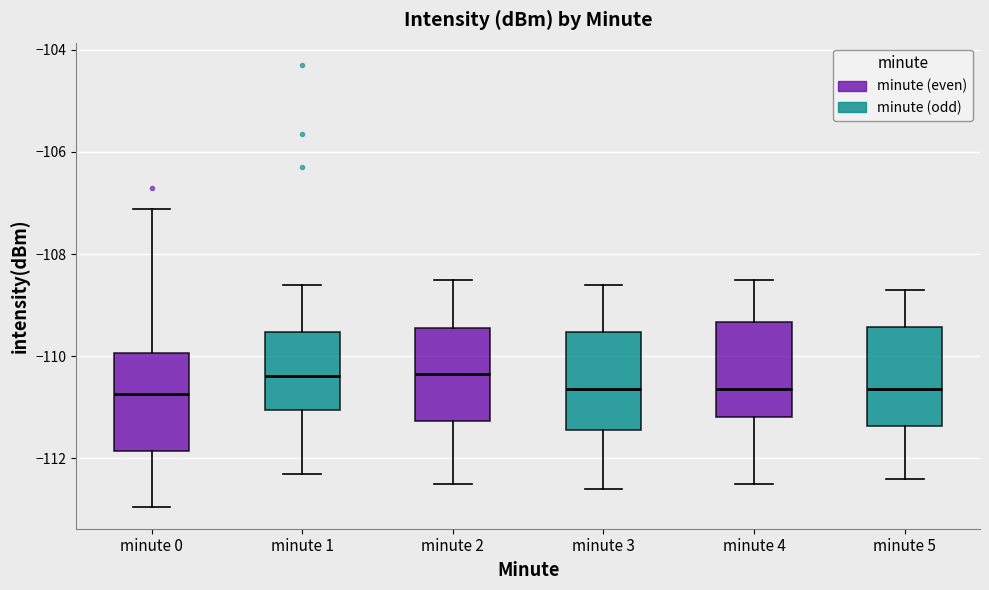

Reading left to right, transcribe this box plot: for each box, give where its median line is, the range the box spans, and where its two whiskers end, as read against the y-axis. The values are not printed on the chart, so give them approximately, as read against the axis.

minute 0: median -110.8, box -111.8 to -110.0, whiskers -113.0 to -107.2
minute 1: median -110.4, box -111.0 to -109.6, whiskers -112.2 to -108.6
minute 2: median -110.4, box -111.2 to -109.4, whiskers -112.4 to -108.4
minute 3: median -110.6, box -111.4 to -109.6, whiskers -112.6 to -108.6
minute 4: median -110.6, box -111.2 to -109.4, whiskers -112.4 to -108.4
minute 5: median -110.6, box -111.4 to -109.4, whiskers -112.4 to -108.6